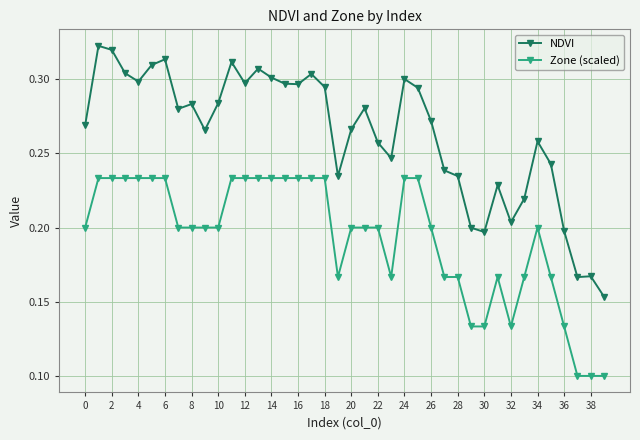

True or false: NDVI has more than 1 points higher than both neighbors.

True